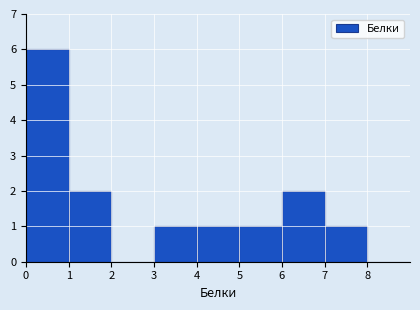

Reading left to right, transcribe this chart: for each bar, give the range it covers on the x-axis and its height. The values are not printed on the chart, so give them approximately, as read against the axis.

0 to 1: 6
1 to 2: 2
2 to 3: 0
3 to 4: 1
4 to 5: 1
5 to 6: 1
6 to 7: 2
7 to 8: 1
8 to 9: 0